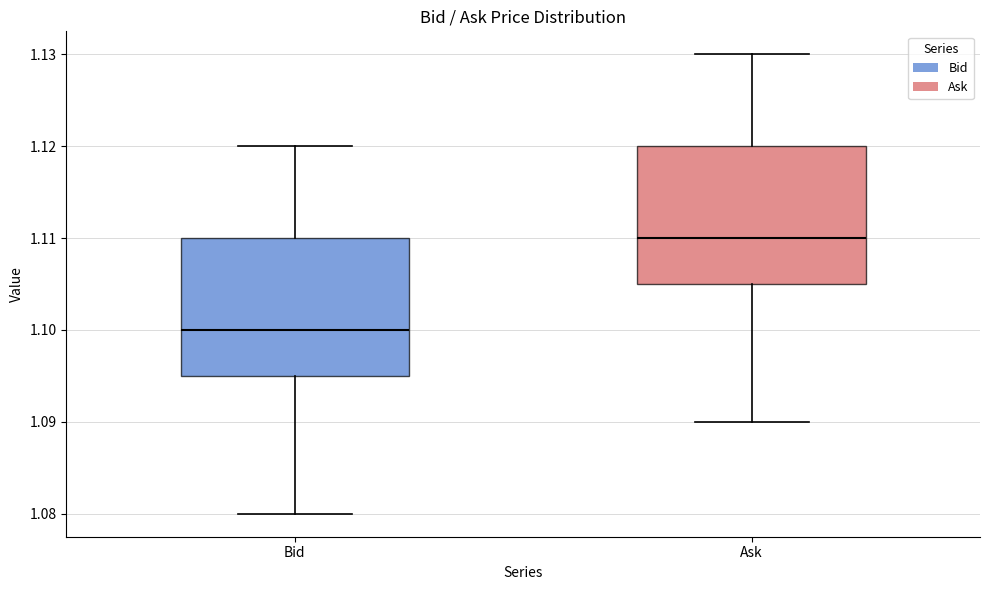

Which box's median line is the lowest?

Bid